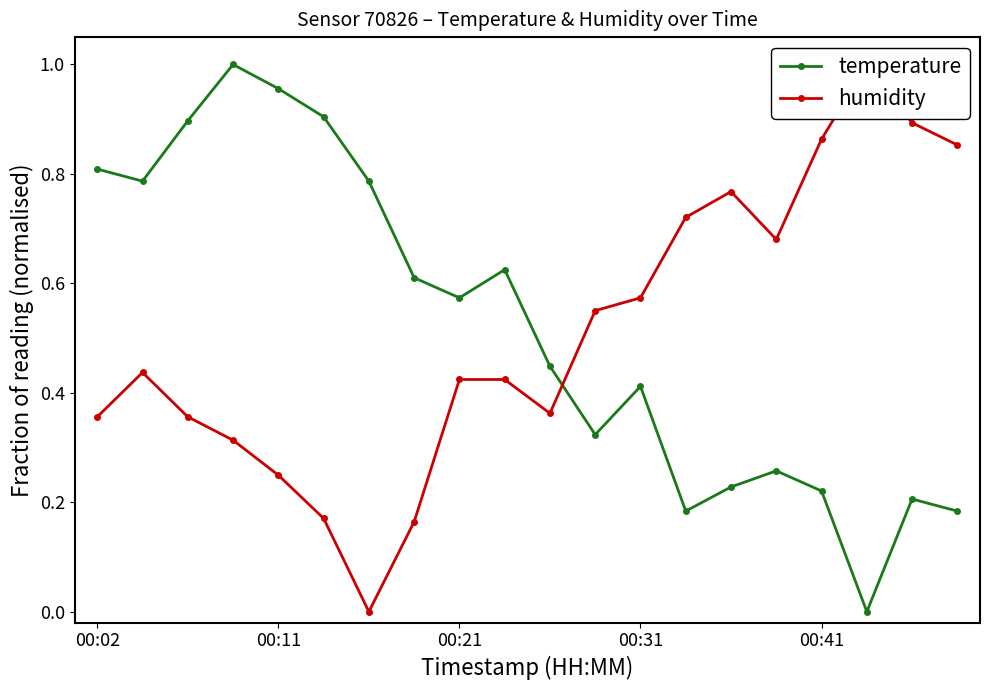

Between which two adjacent categories do temperature and humidity first intersect?

10 and 11